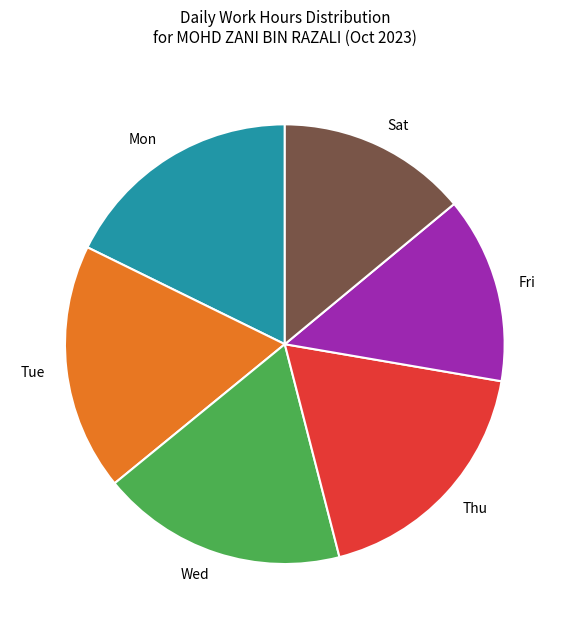

Approximately how many times larger is the value at Fri compared to Tue?

0.8